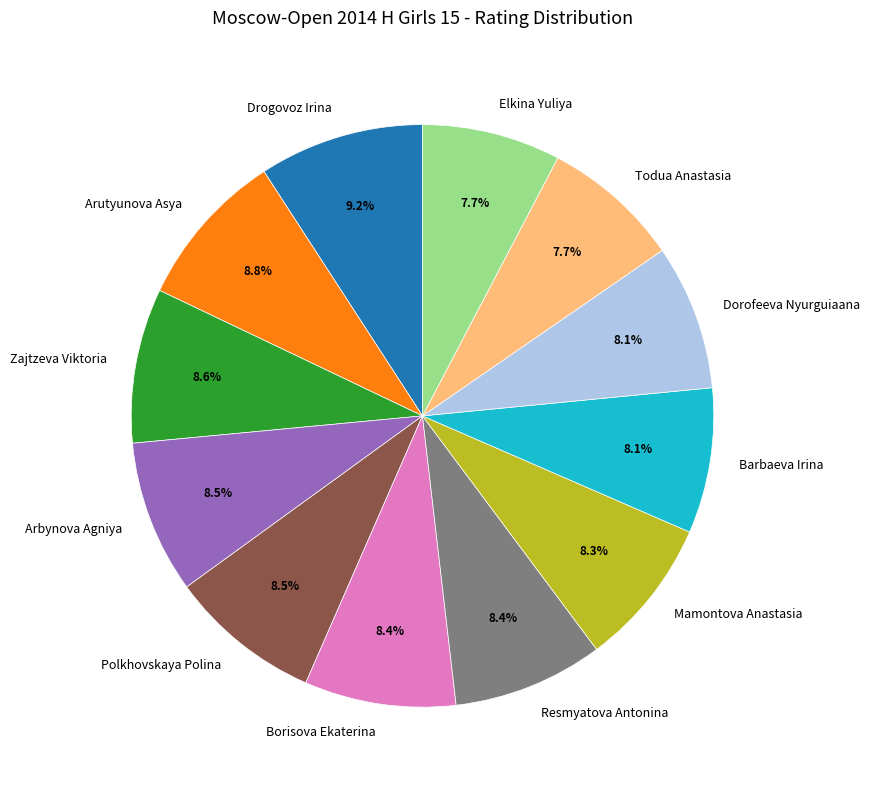

Approximately how many times larger is the value at Arbynova Agniya compared to Mamontova Anastasia?

1.0